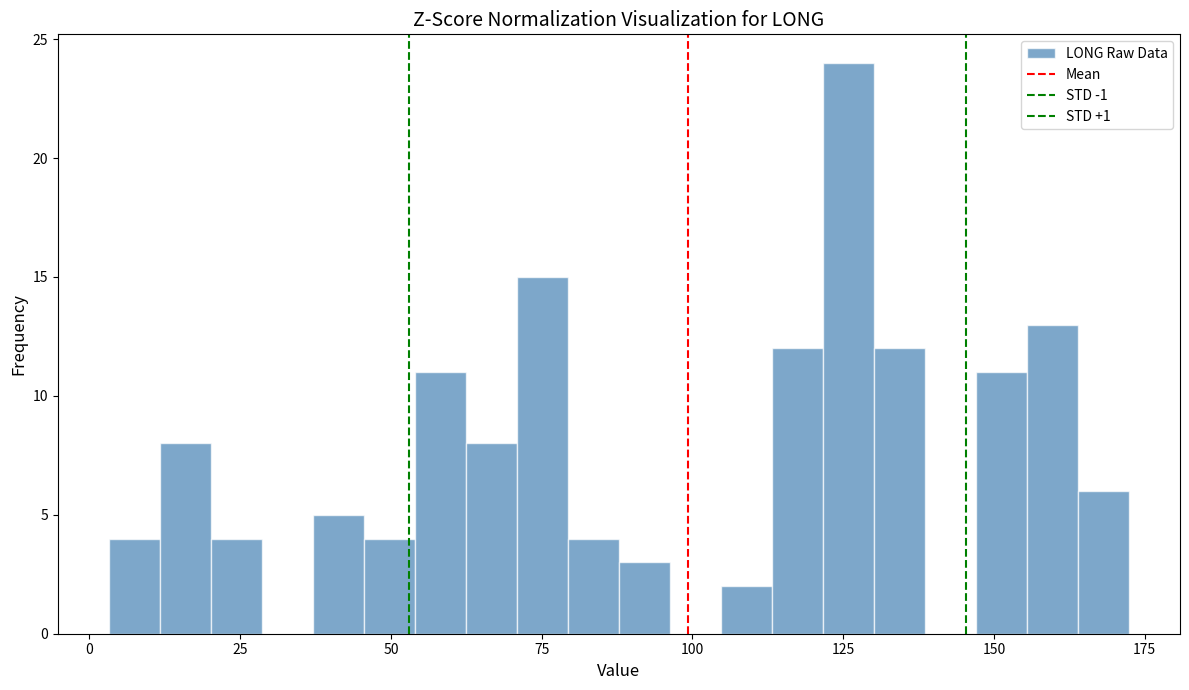

Read against the x-axis, roughly where is the centre of the tallest bar?

125